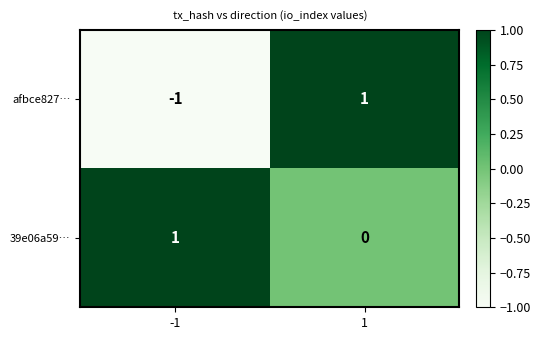

The afbce827… series shows -1 at -1. True or false?

True